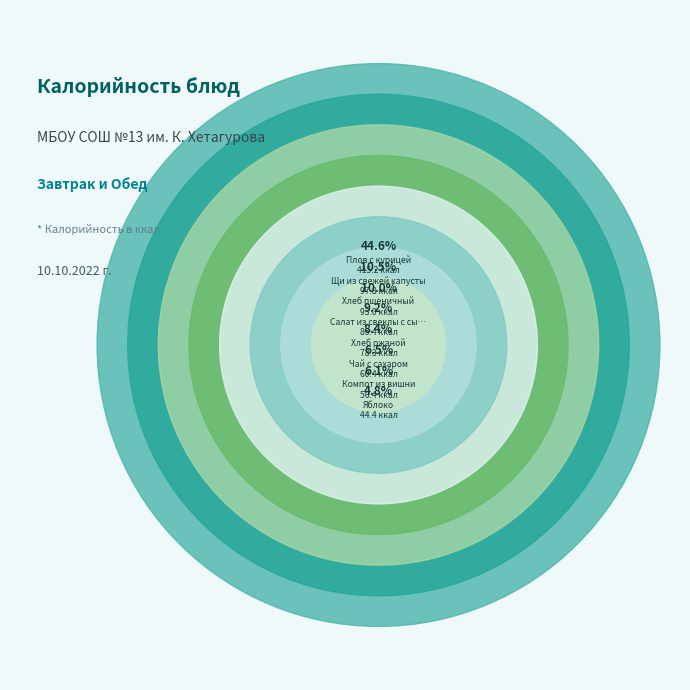

Combined, what portion of the pie is Хлеб пшеничный and Чай с сахаром?

16.5%